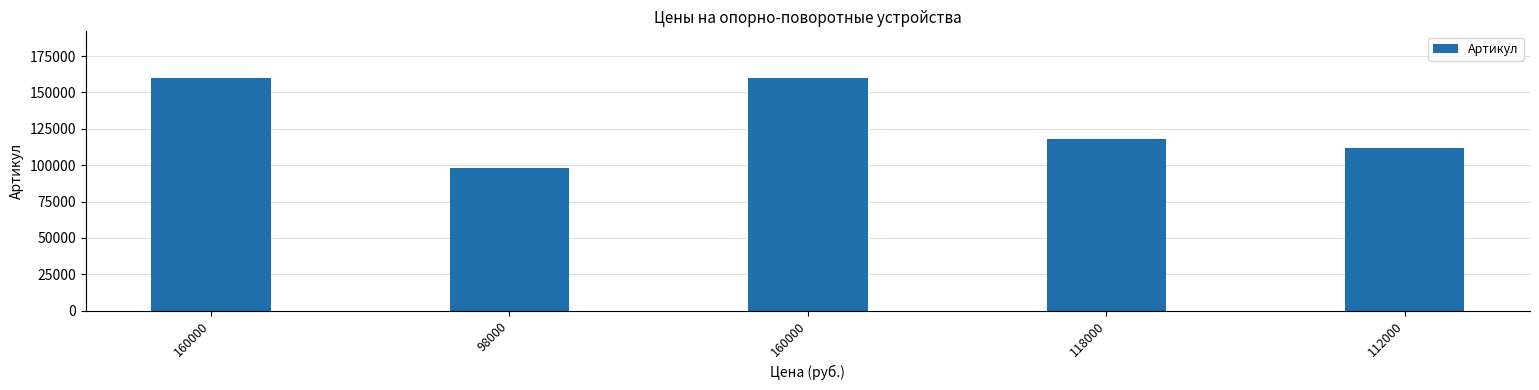

How many bars are there in total?

5